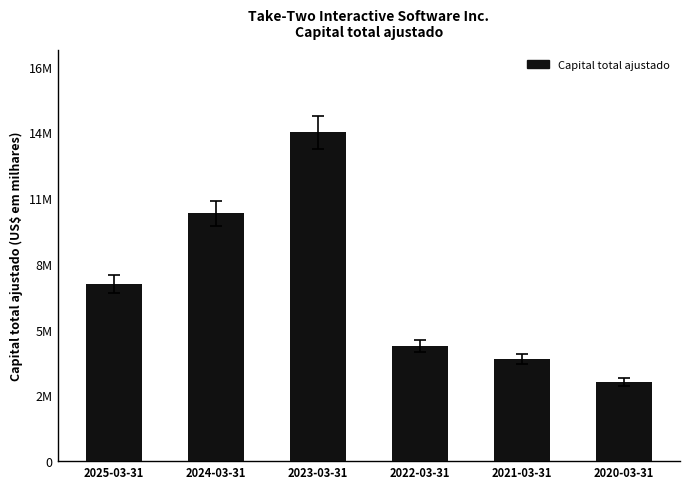

The chart shows a value of 14134300 at 2023-03-31. True or false?

True